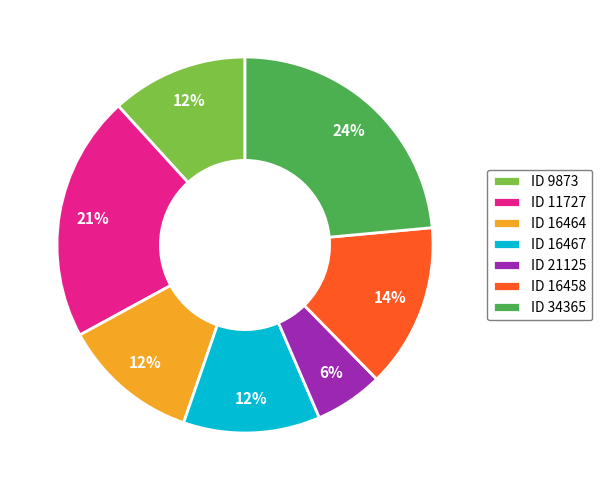

Combined, do ID 9873 and ID 34365 account for over 50%?

No